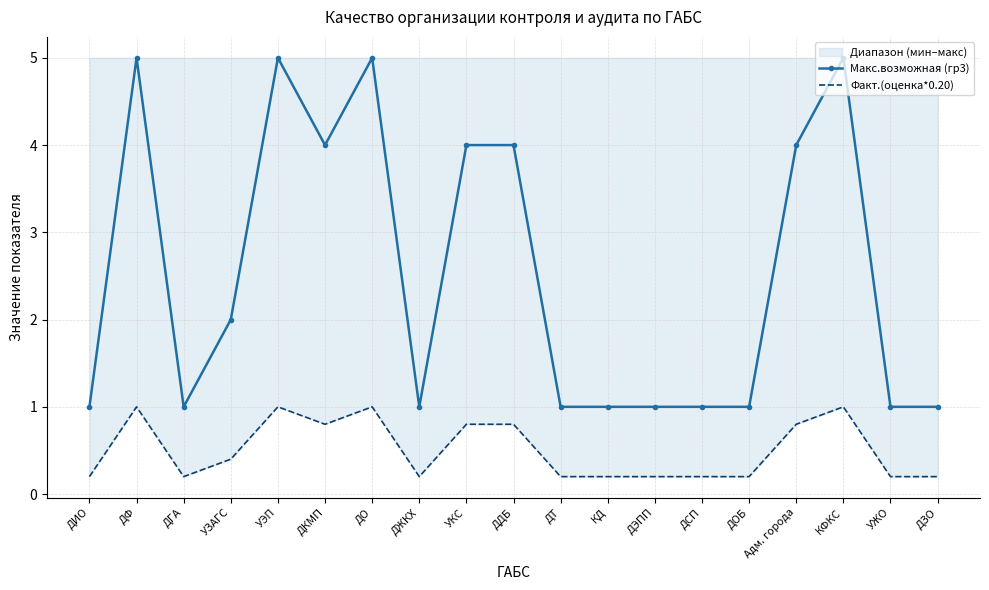

True or false: Макс.возможная (гр3) and Факт.(оценка*0.20) cross at least once.

False